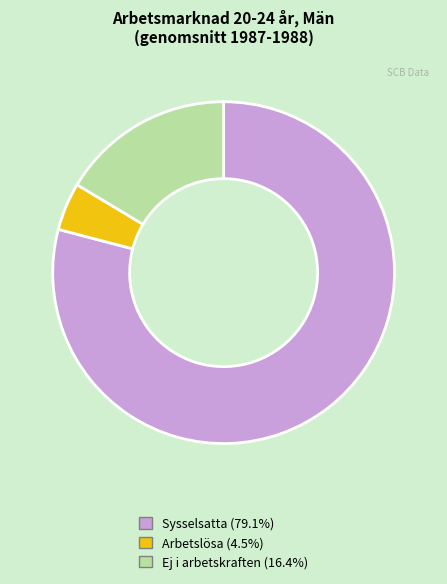

Is there any slice that represents more than half of the pie?

Yes